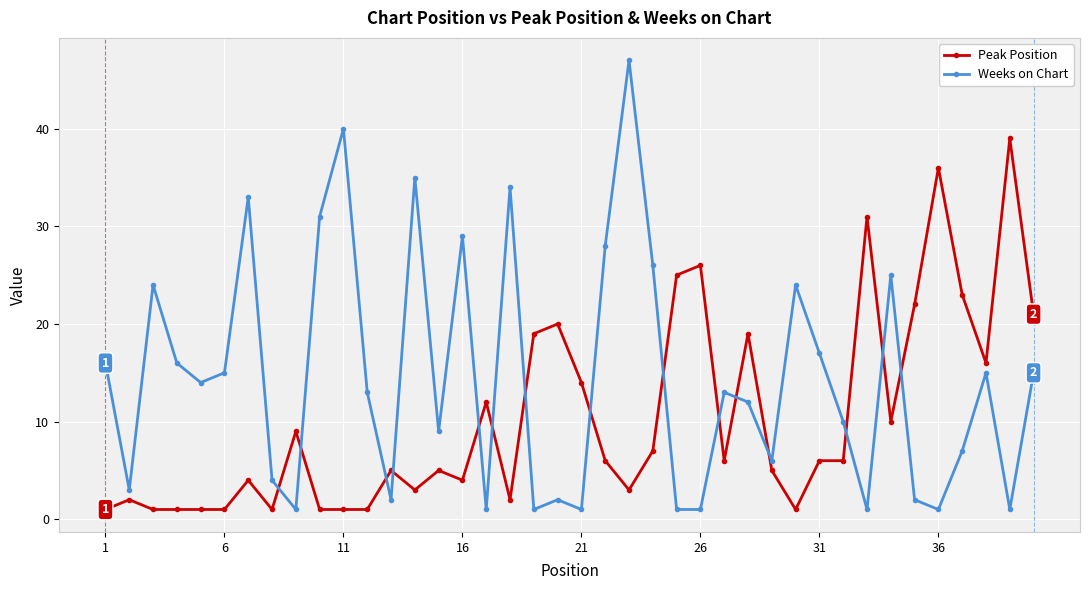

In Weeks on Chart, how many points are higher than both neighbors (excluding endpoints)?

12